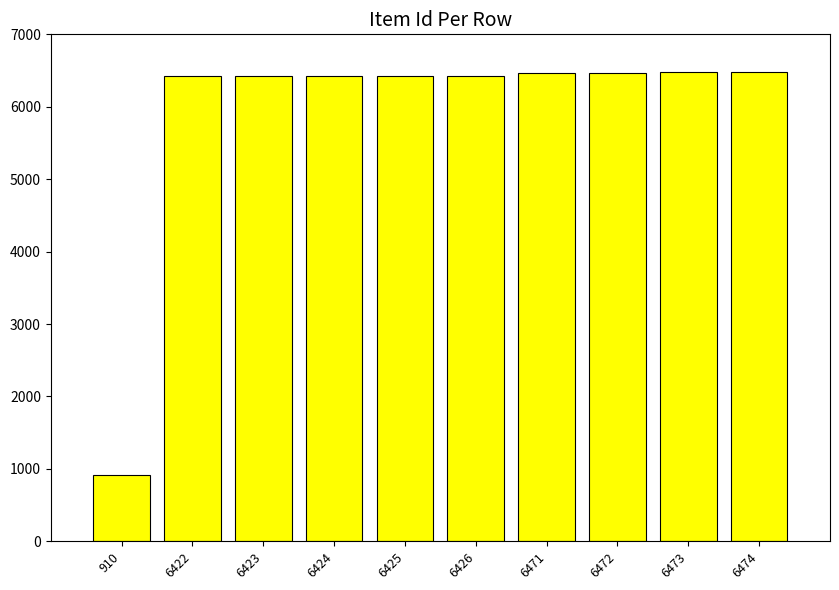

What is the difference between the maximum and minimum values?

5564